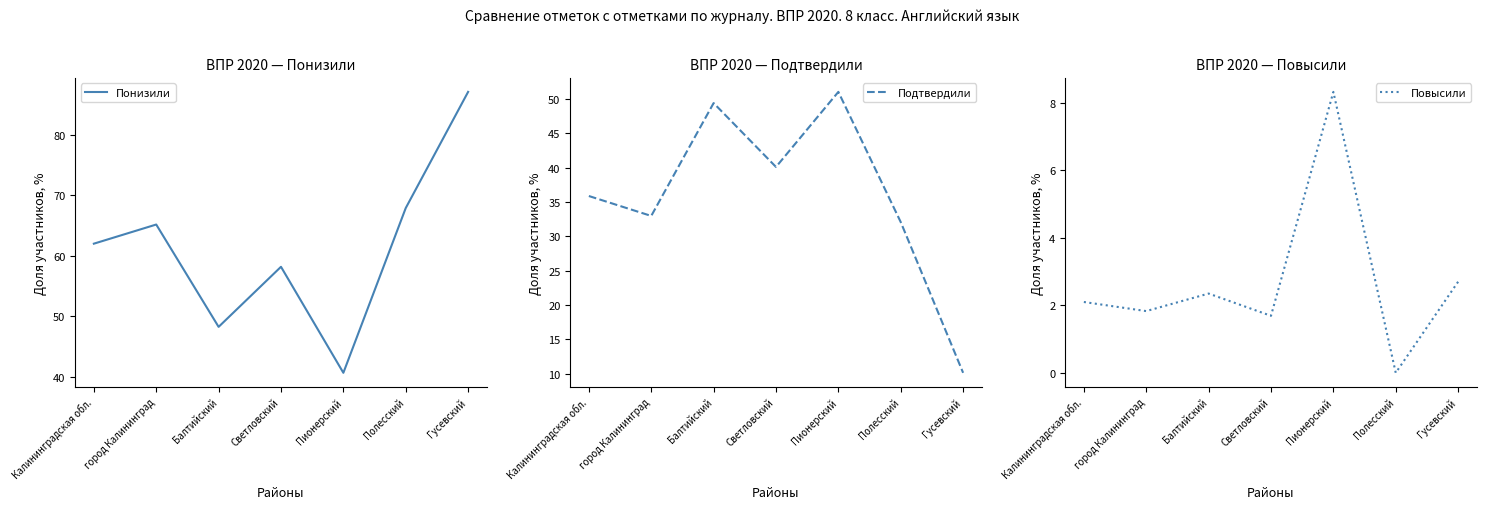

At Светловский, list the series in order from smallest to largest.

Повысили, Подтвердили, Понизили